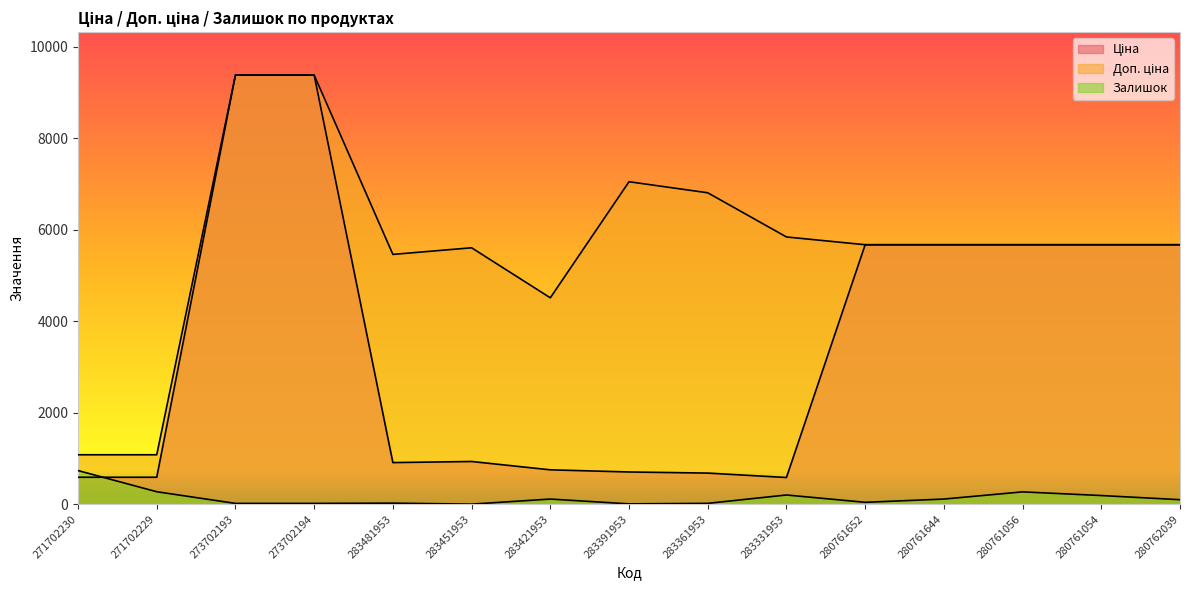

The value of Доп. ціна at 273702193 is 9384.0. True or false?

True